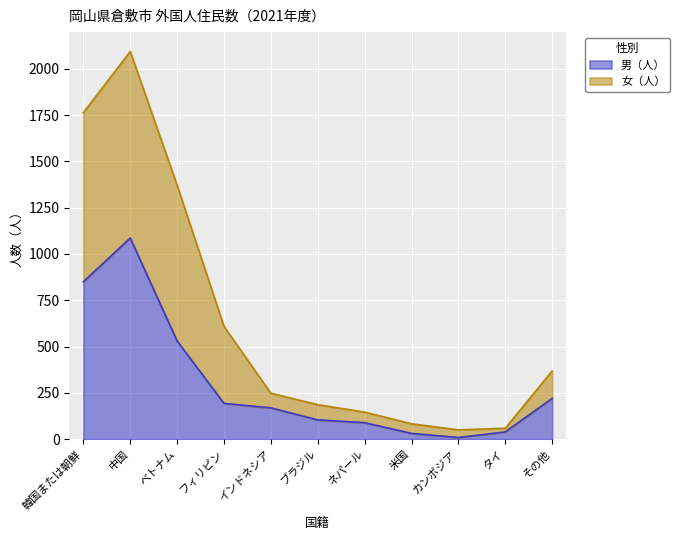

How many interior local peaks does the 女（人） series have?

1